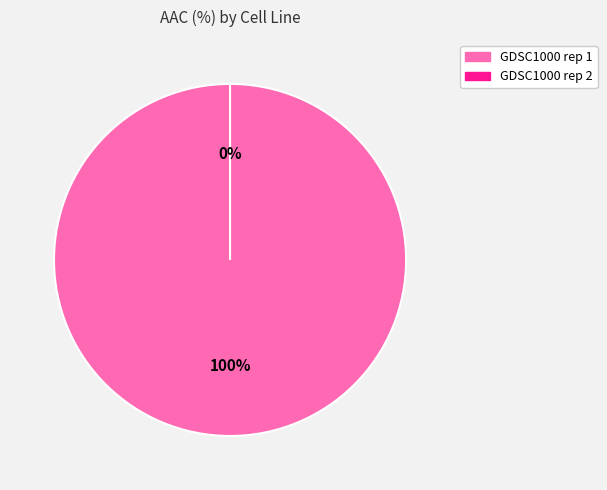

To the nearest percent, what is the combined percentage of GDSC1000 rep 1 and GDSC1000 rep 2?

100%